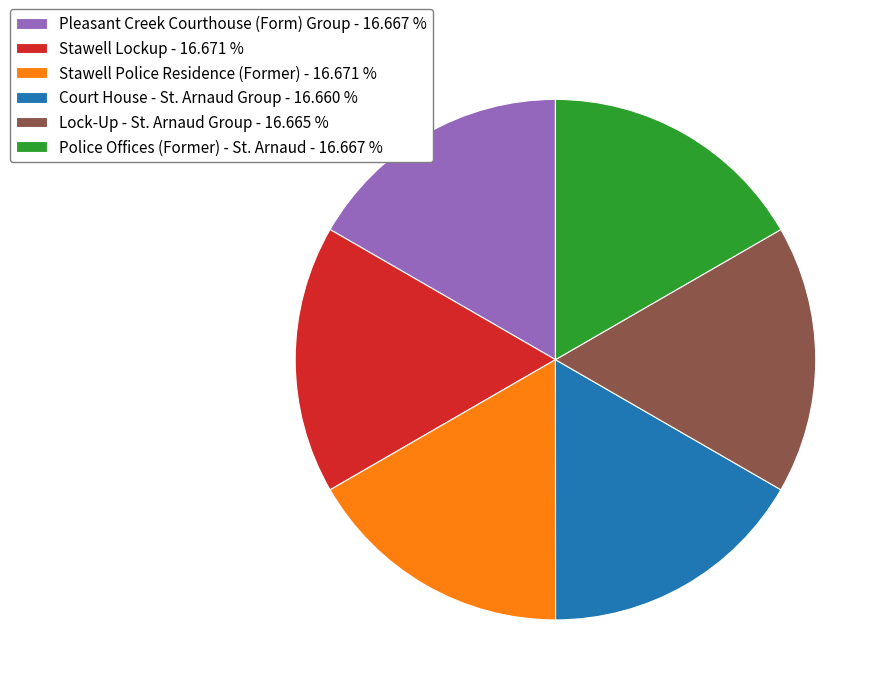

The Police Offices (Former) - St. Arnaud slice represents 17% of the pie. True or false?

True